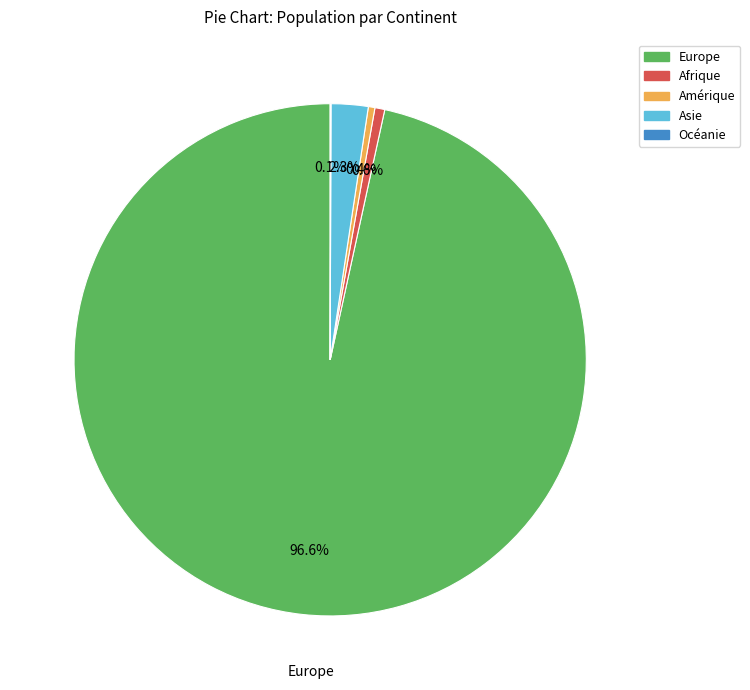

What is the majority slice?

Europe